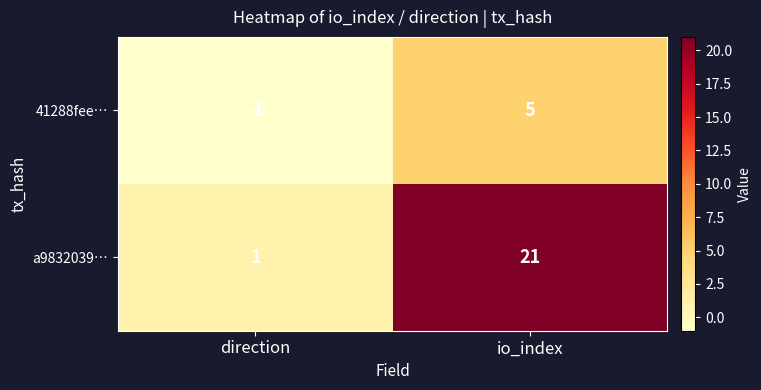

Between direction and io_index, which series saw the biggest shift?

a9832039…